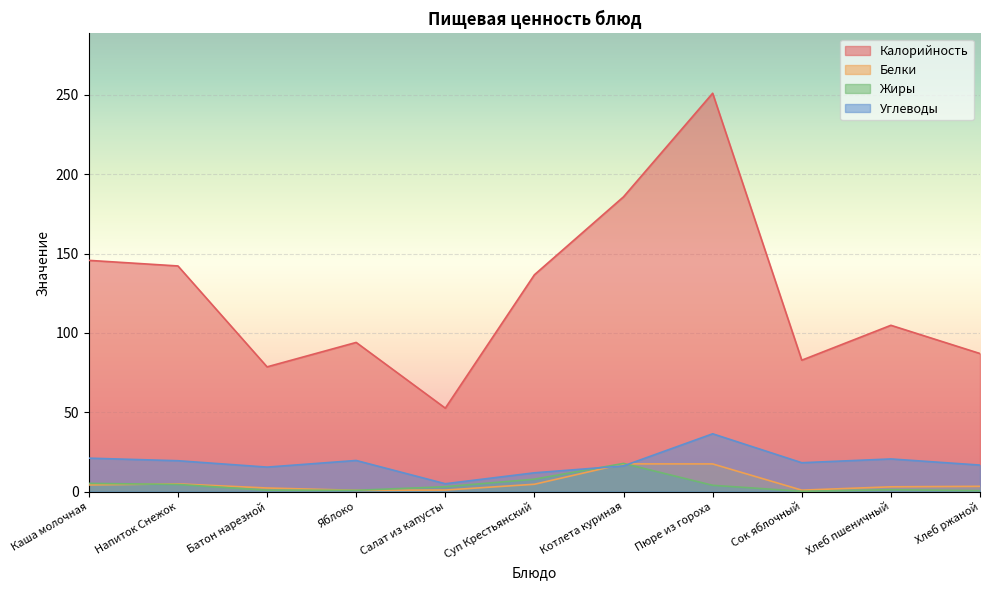

At how many categories does at least one series exceed 120?

5